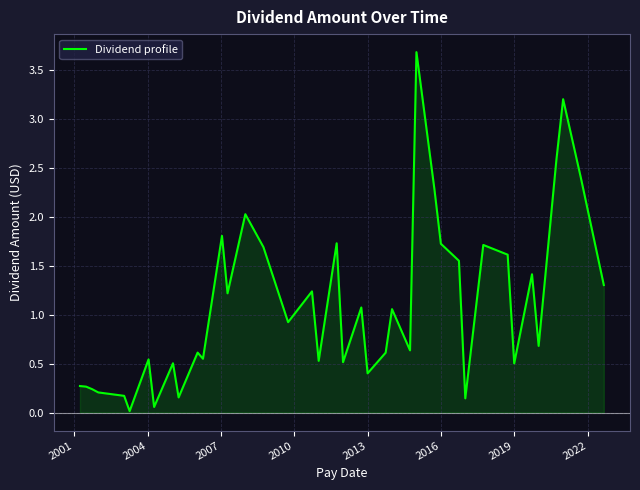

What is the greatest value displayed?

3.7